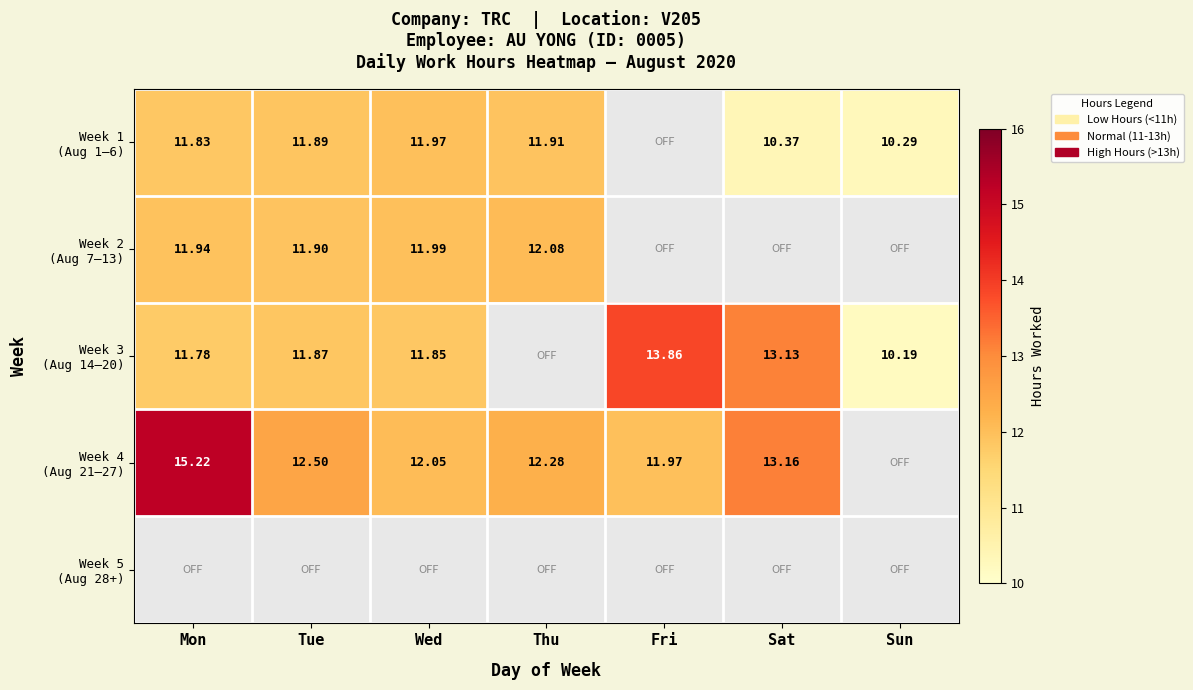

List the series in order of their peak value, lowest first.

Week 1 (Aug 1–6), Week 2 (Aug 7–13), Week 3 (Aug 14–20), Week 4 (Aug 21–27), Week 5 (Aug 28+)